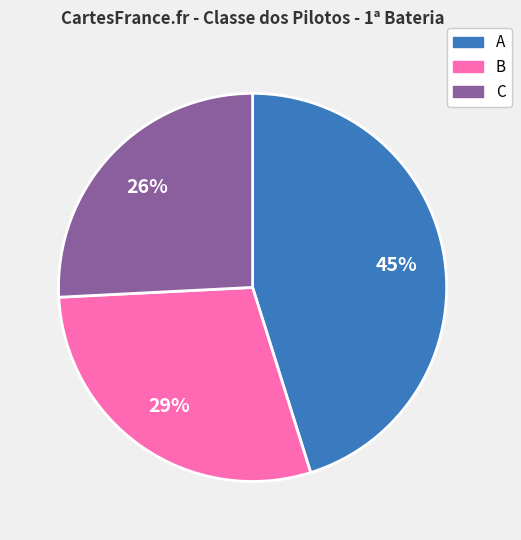

Is there any slice that represents more than half of the pie?

No